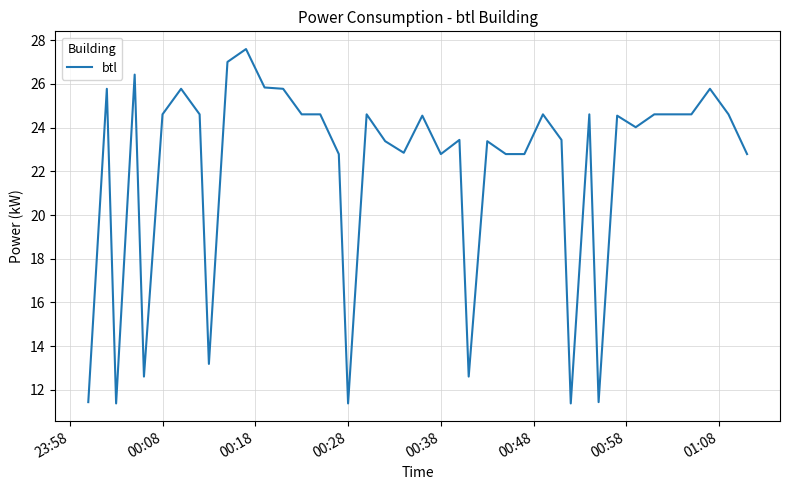

What is the minimum value shown in the chart?

11.4